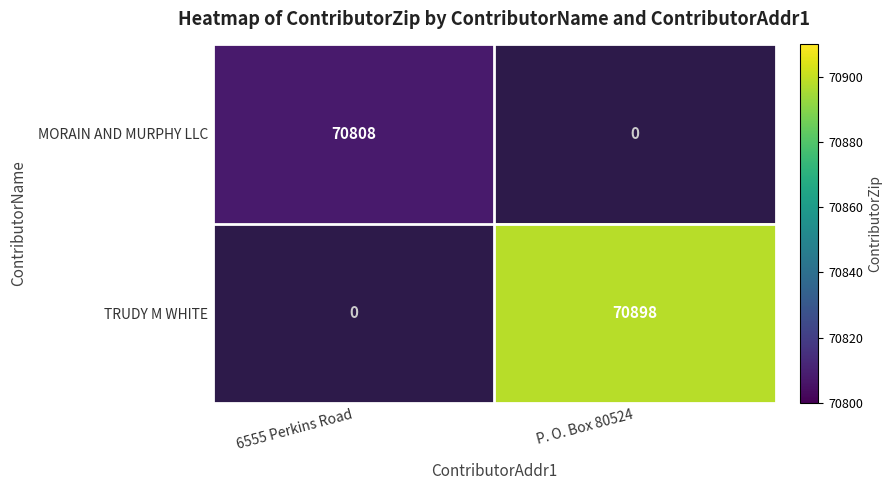

The MORAIN AND MURPHY LLC series shows 70808 at 6555 Perkins Road. True or false?

True